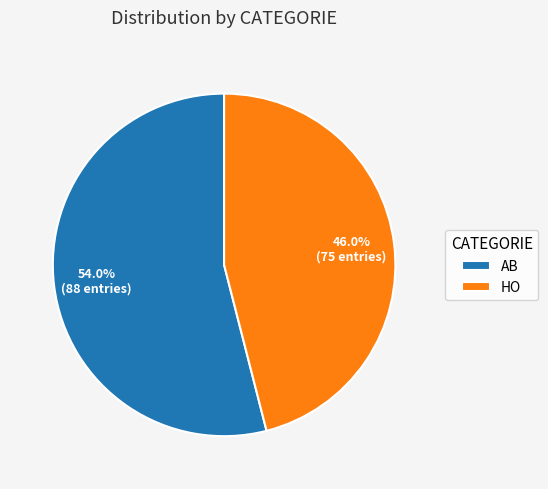

How much of the chart is everything except AB?

46.0%